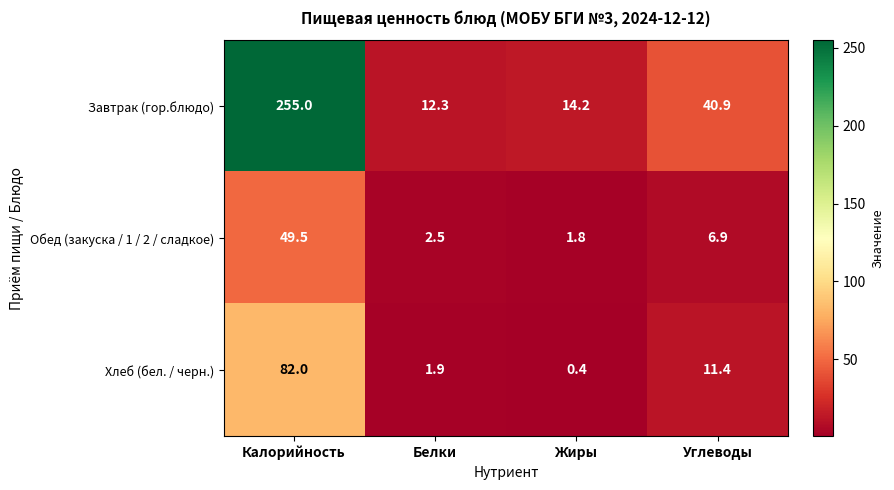

What is the total value across all series at Белки?

16.7